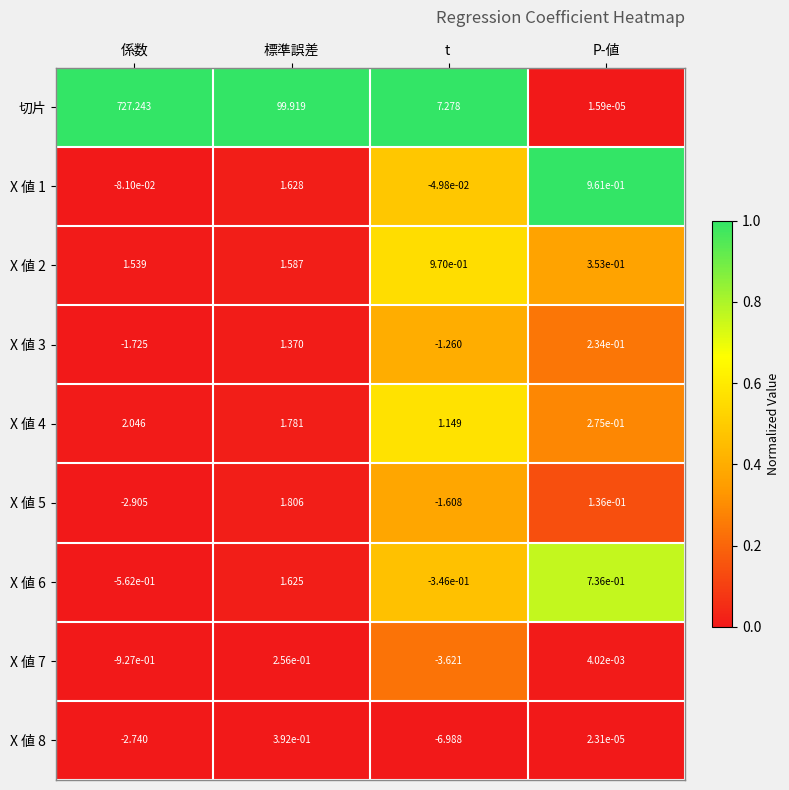

At how many categories does at least one series exceed 0?

4